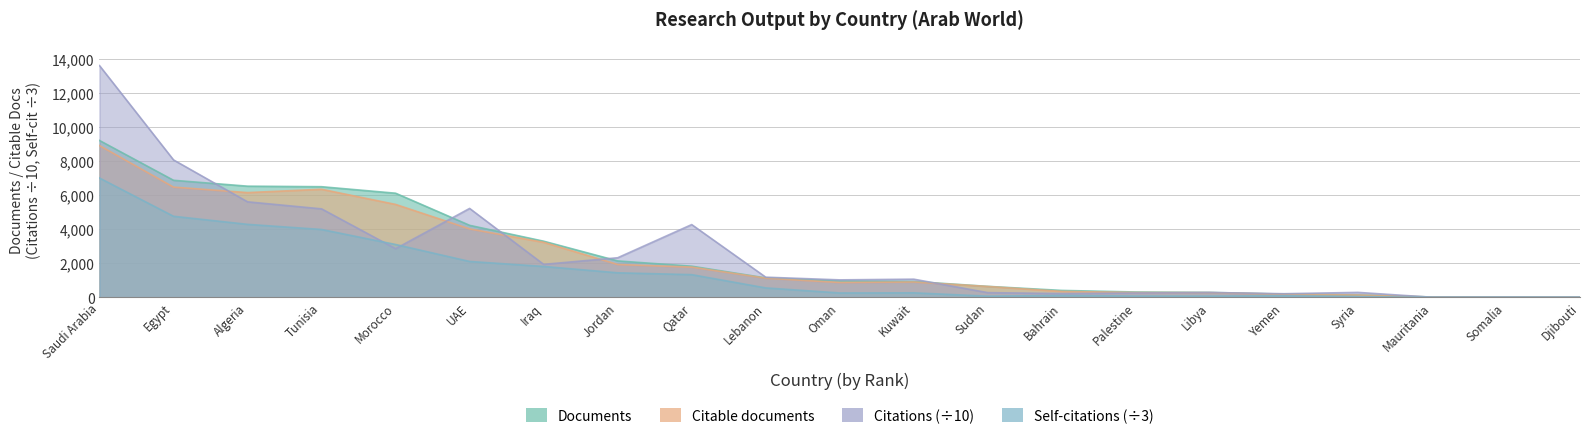

The Documents series shows 404.0 at Bahrain. True or false?

True